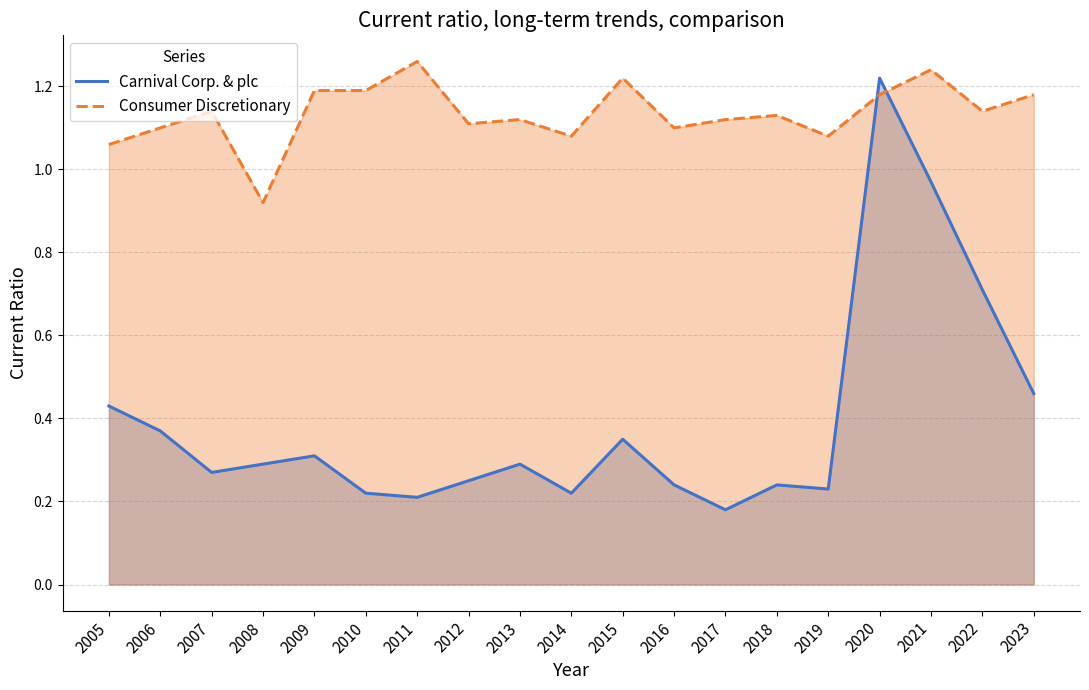

At which category is the sum across all series the highest?

2020